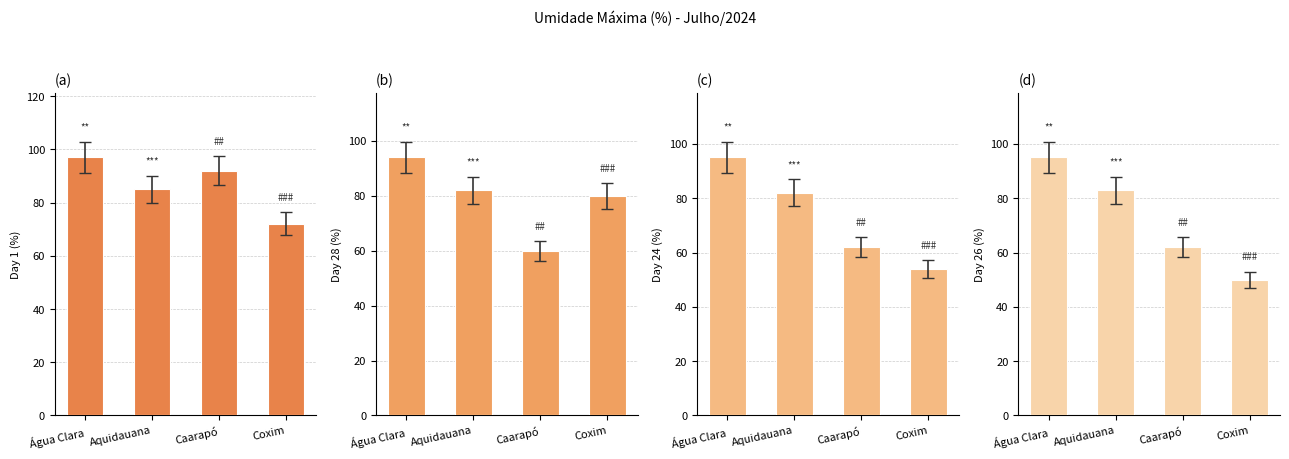

Between Água Clara and Coxim, which series saw the biggest shift?

Day 26